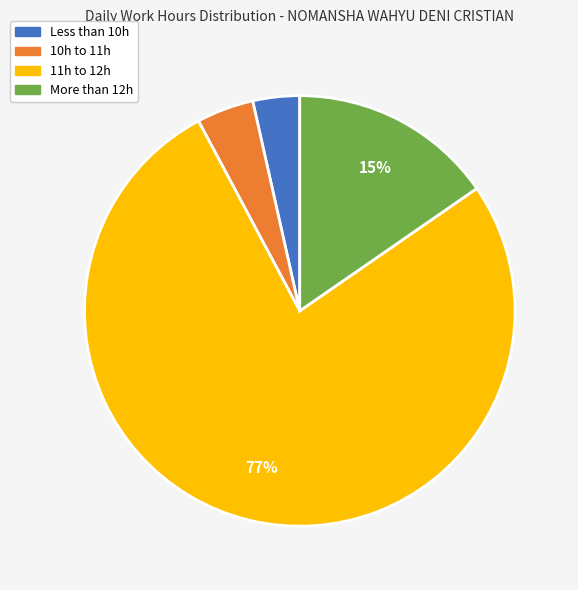

The 11h to 12h slice represents 77% of the pie. True or false?

True